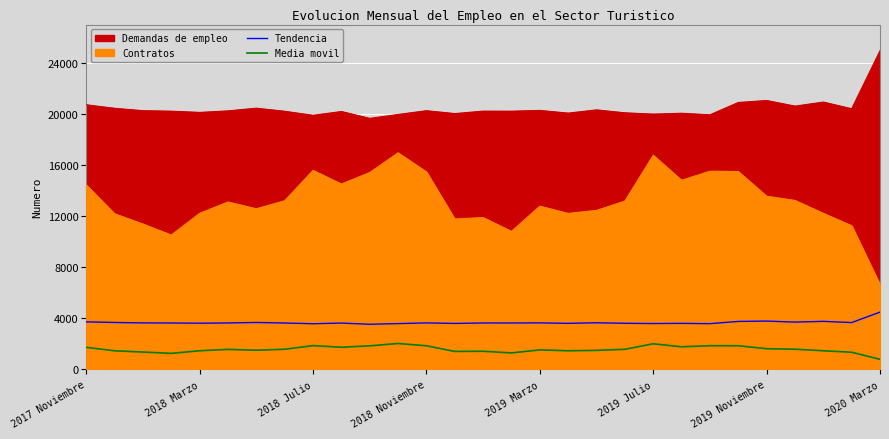

Read the Tendencia value at 9.

3634.7